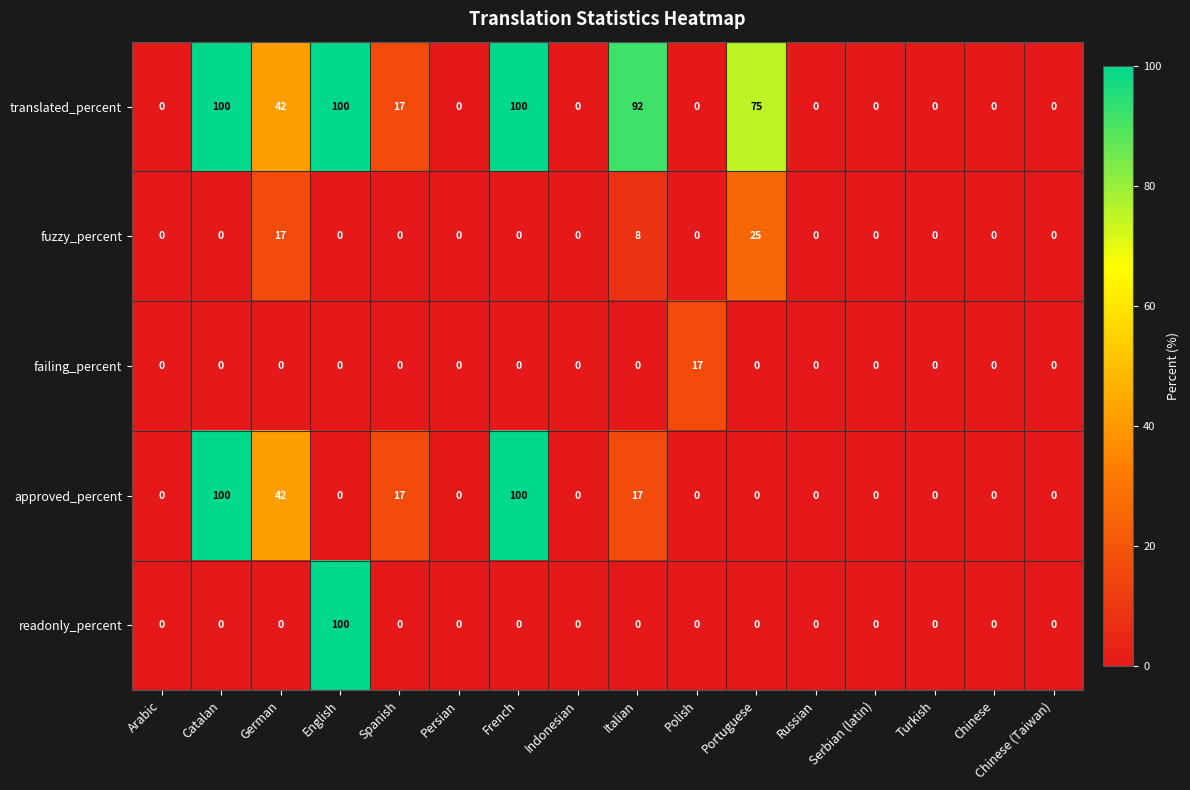

The value of failing_percent at Russian is 0. True or false?

True